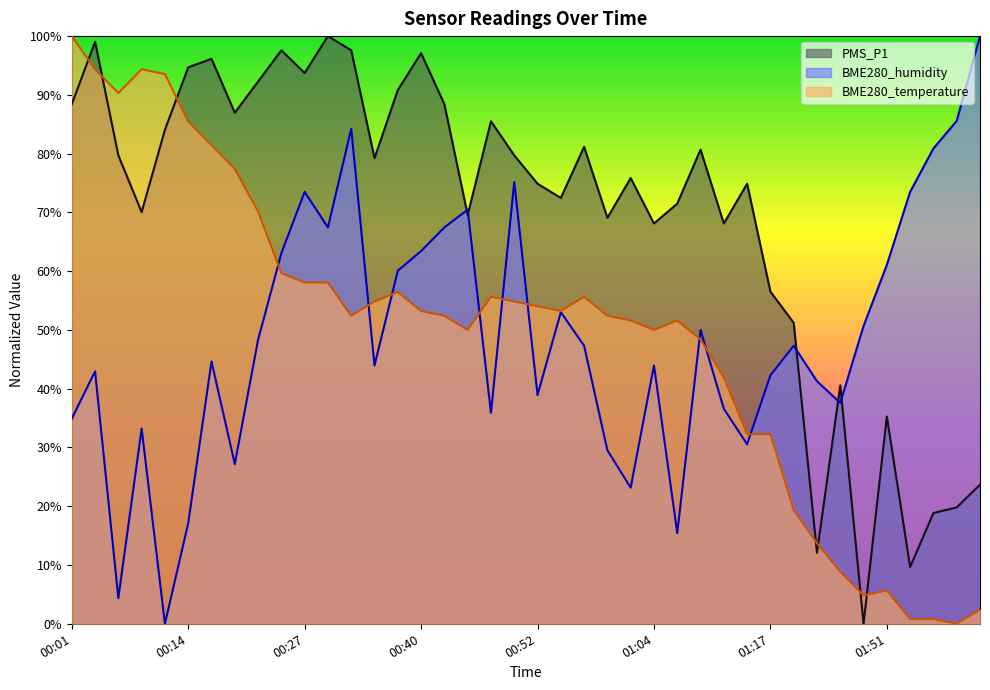

What is the sum of all PMS_P1 values?

2774.9